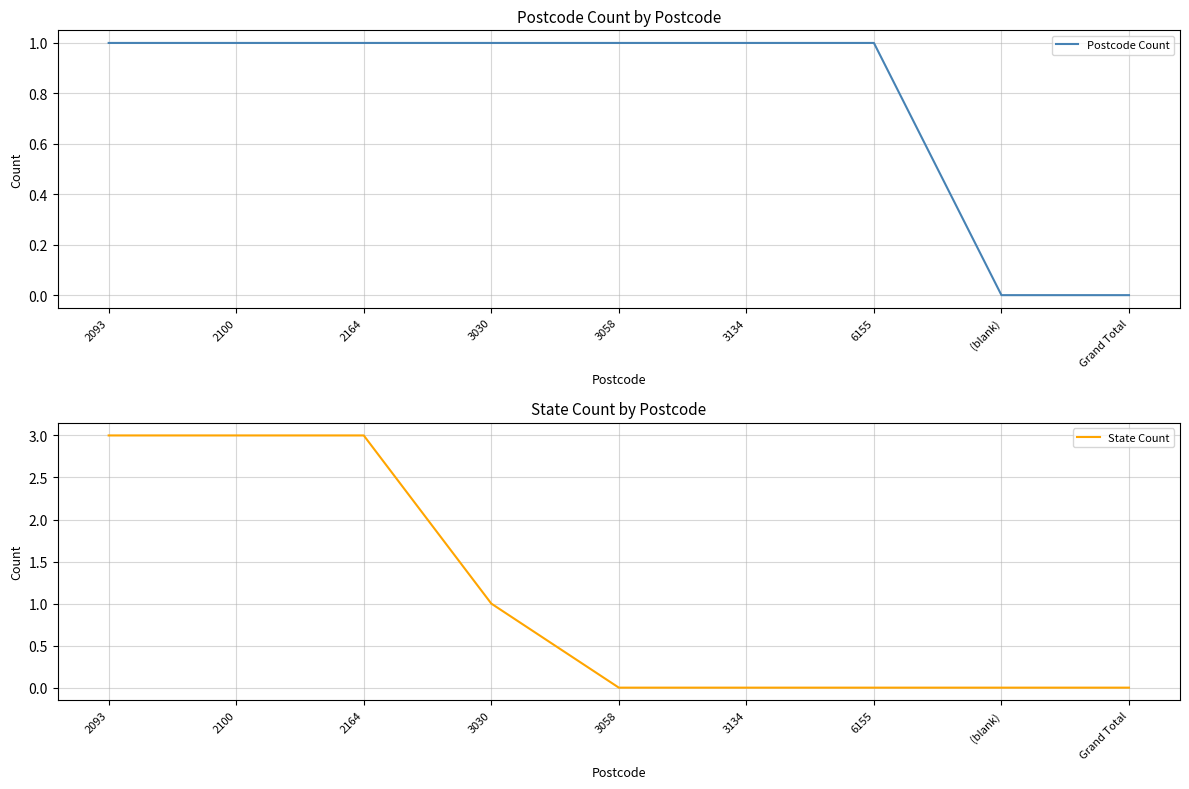

True or false: Postcode Count has more than 0 points higher than both neighbors.

False